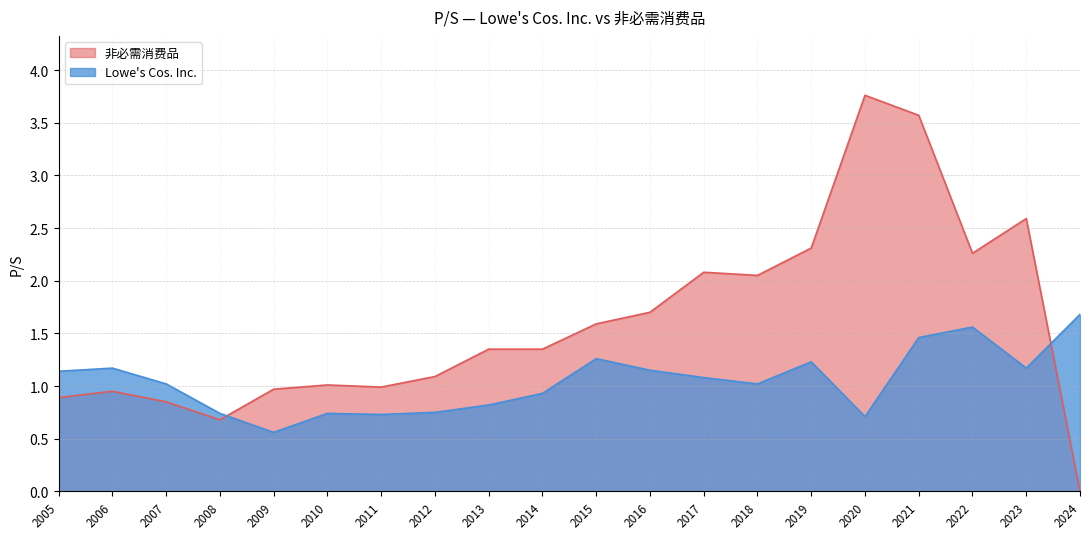

Reading left to right, transcribe all the data shown in this chart.

非必需消费品: 0.9	0.9	0.8	0.7	1.0	1.0	1.0	1.1	1.4	1.4	1.6	1.7	2.1	2.0	2.3	3.8	3.6	2.3	2.6	0.0
Lowe's Cos. Inc.: 1.1	1.2	1.0	0.7	0.6	0.7	0.7	0.8	0.8	0.9	1.3	1.1	1.1	1.0	1.2	0.7	1.5	1.6	1.2	1.7